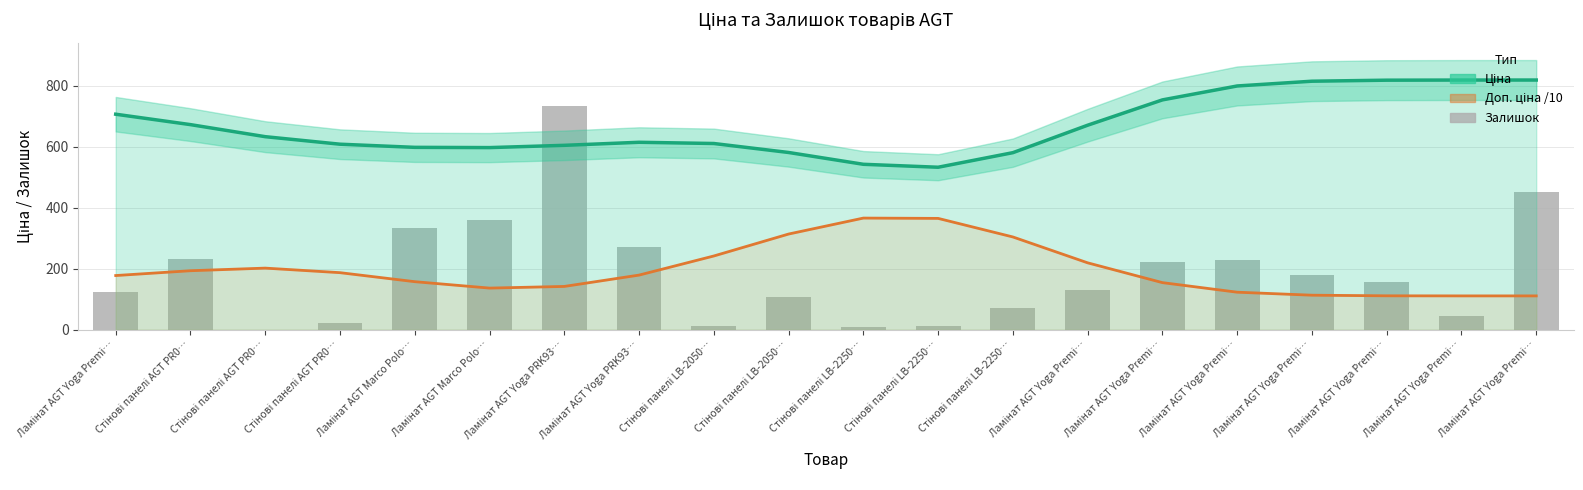

Rank the series by their maximum value, from lowest to highest.

Доп. ціна /10 (Partial Estimate), Залишок, Ціна (Estimate)